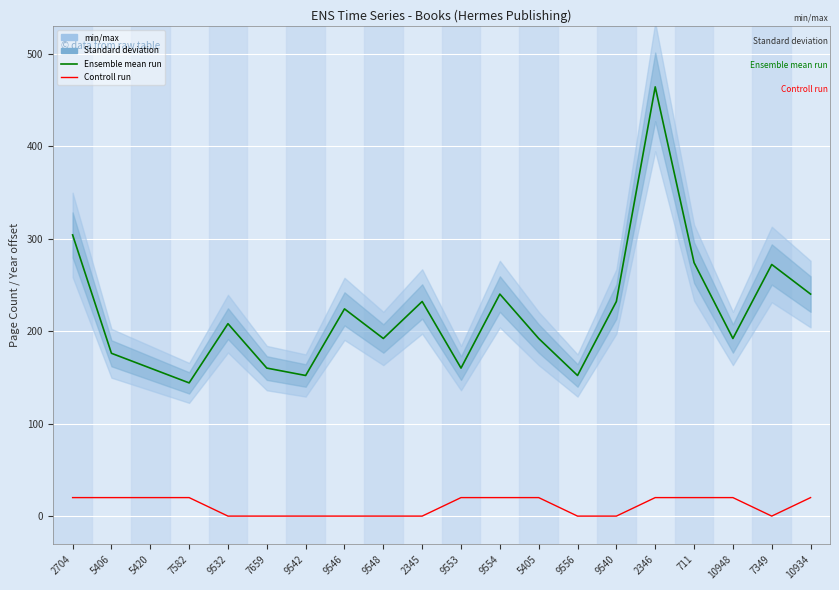

How many positive values does the Controll run series have?

11